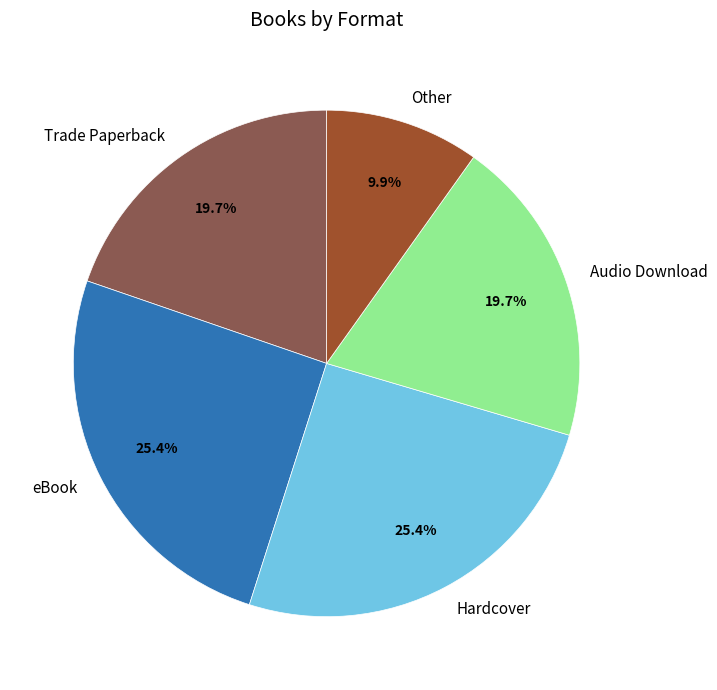

What percentage do Other and Trade Paperback together represent?

29.6%